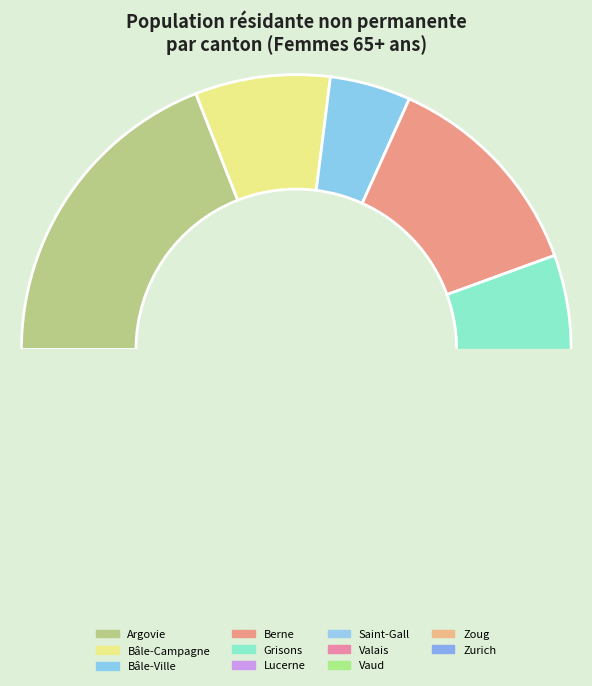

The Vaud slice represents 21% of the pie. True or false?

False